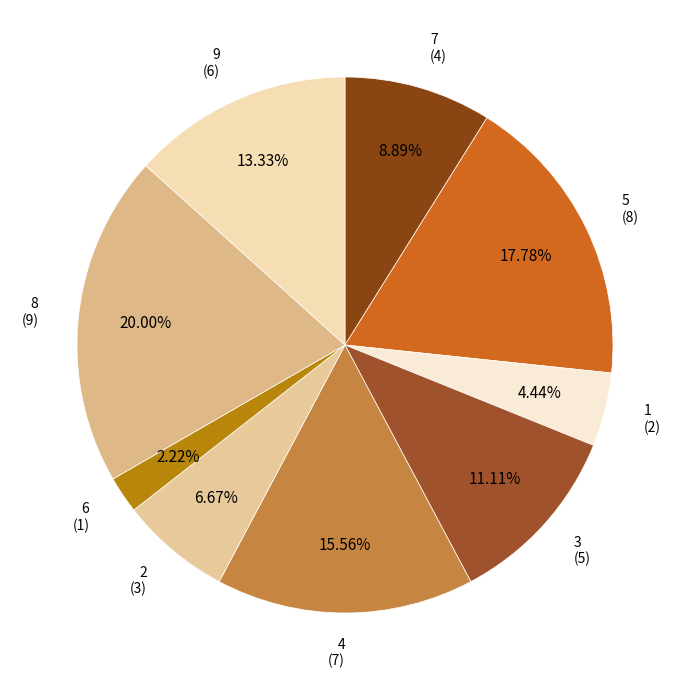

How many segments does this pie chart have?

9